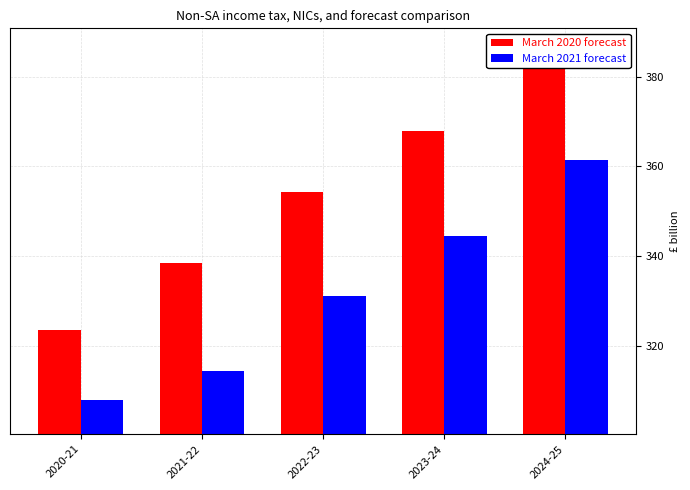

At 2024-25, list the series in order from smallest to largest.

March 2021 forecast, March 2020 forecast